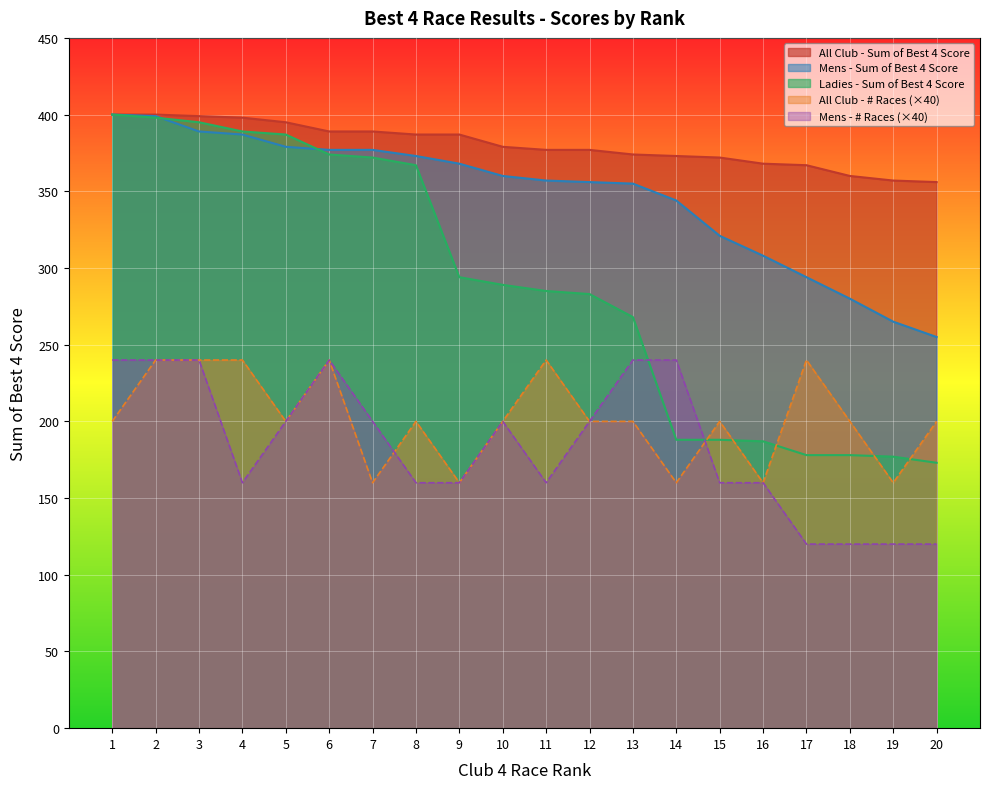

What is the minimum value for Ladies - Sum of Best 4 Score?

173